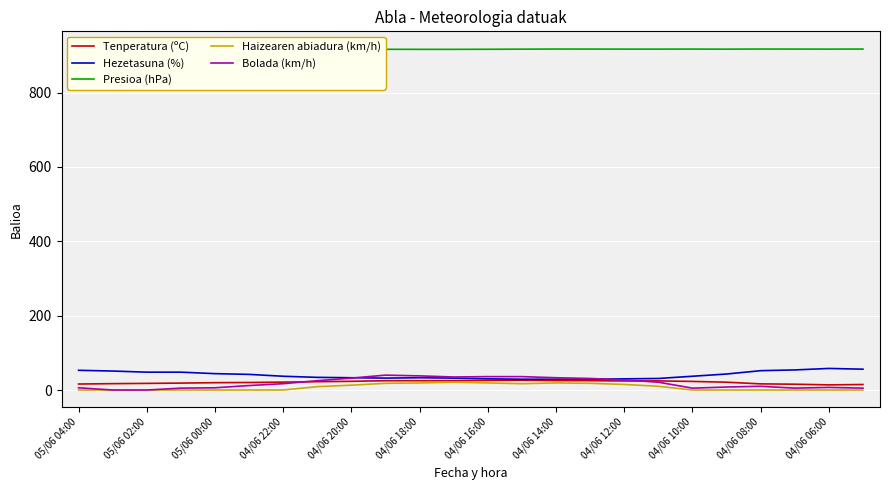

True or false: Presioa (hPa) and Bolada (km/h) intersect in this chart.

False